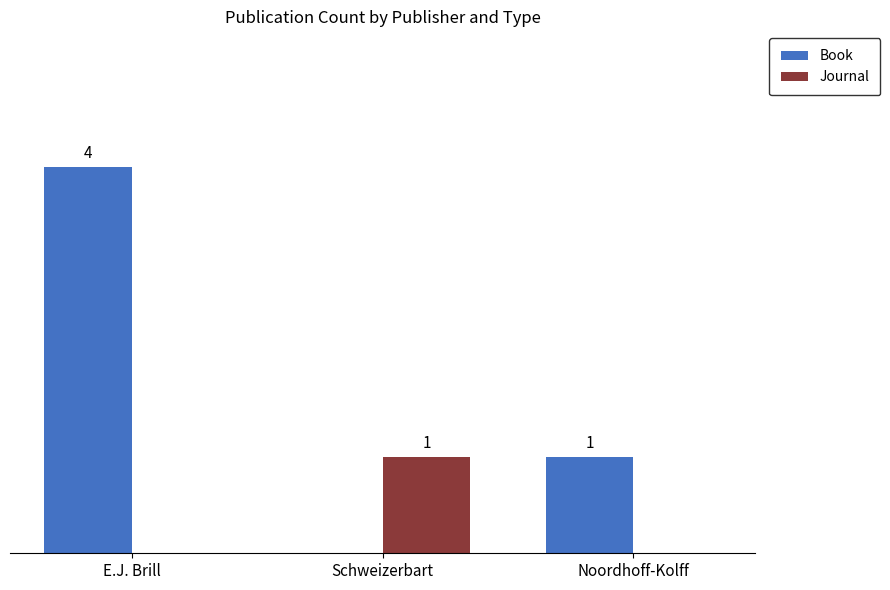

Between E.J. Brill and Schweizerbart, which series saw the biggest shift?

Book